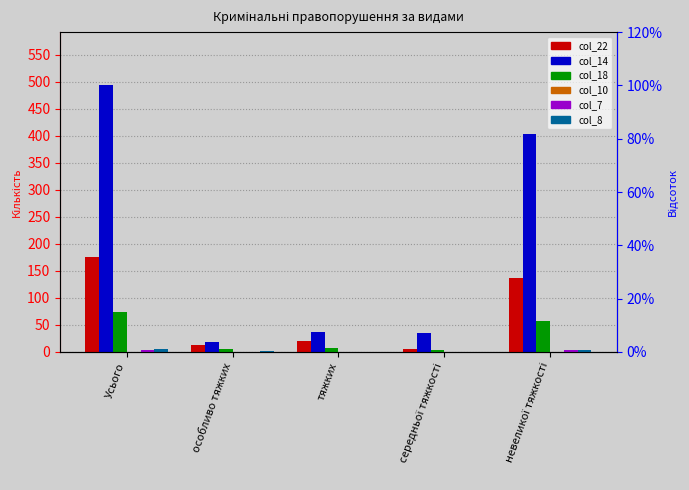

Which label corresponds to the smallest value in the chart?

Усього